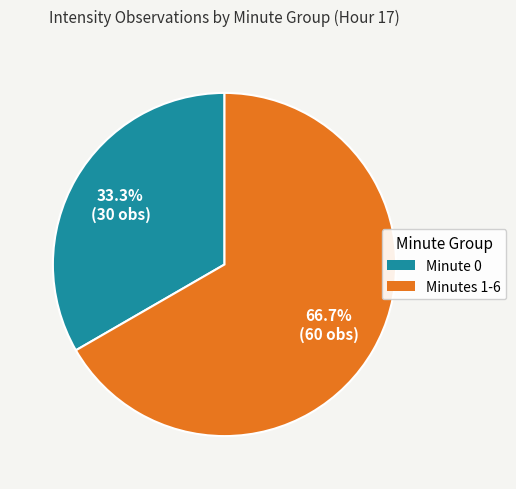

Is there any slice that represents more than half of the pie?

Yes